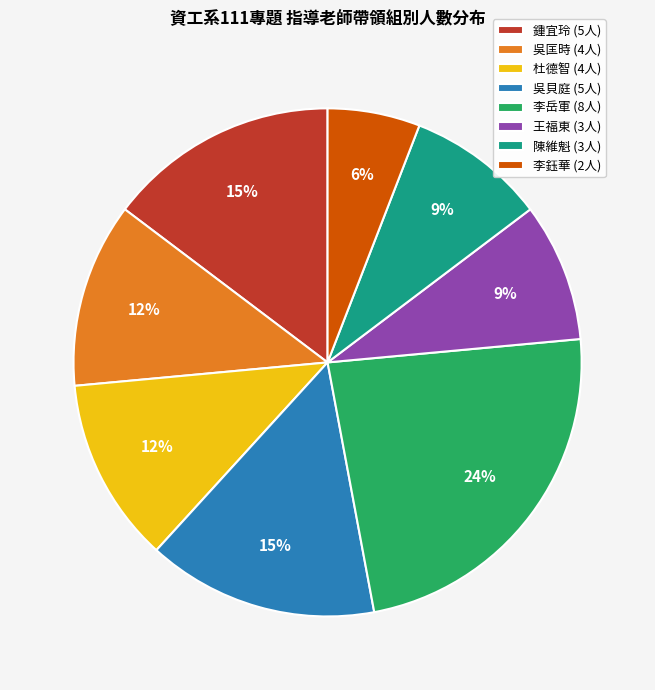

Does 王福東 (3人) account for over 50% of the chart?

No